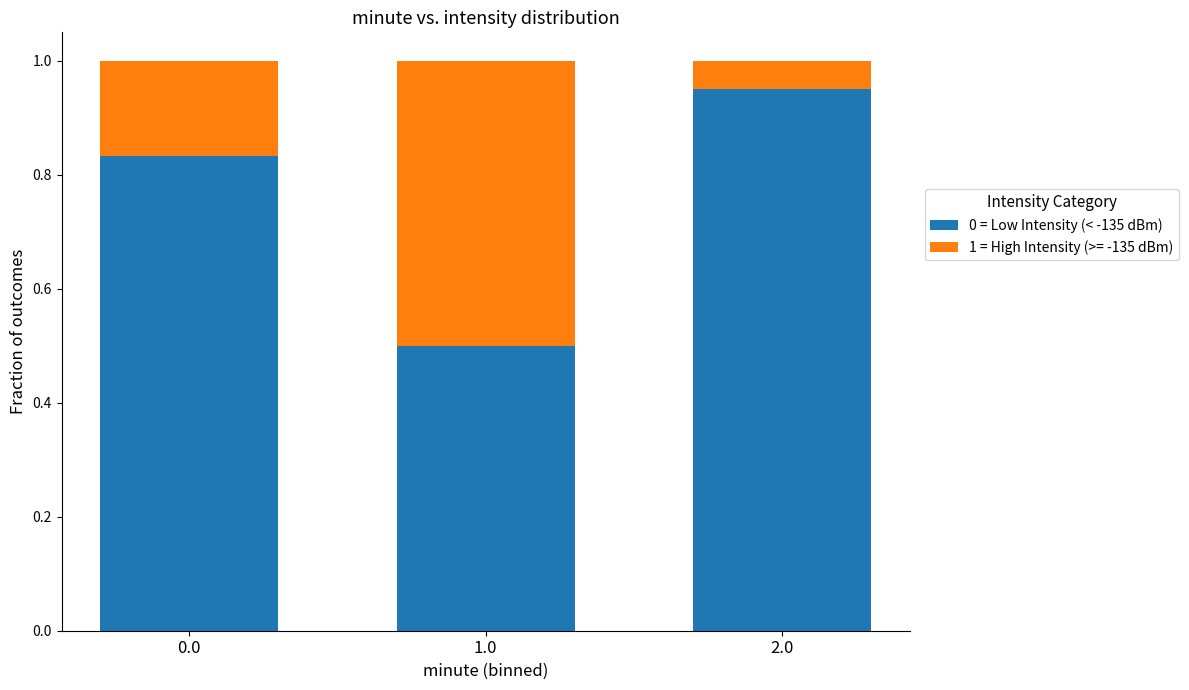

Which category has the lowest value in the 0 = Low Intensity (< -135 dBm) series?

1.0